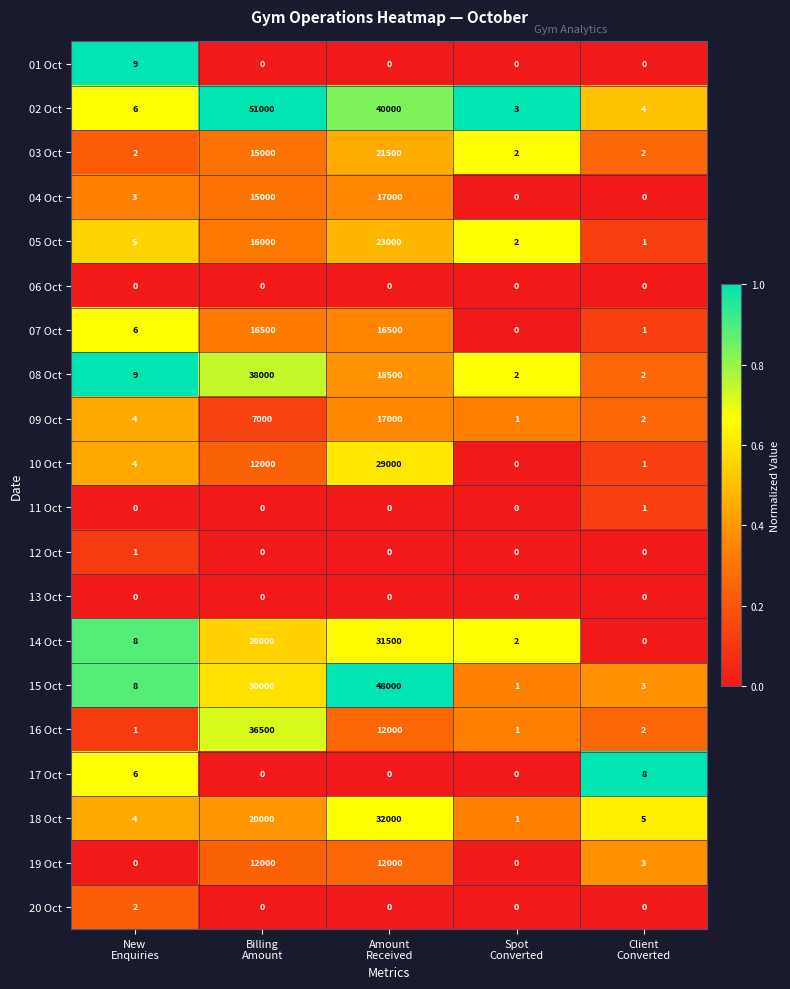

Which label corresponds to the largest value in the chart?

Billing
Amount